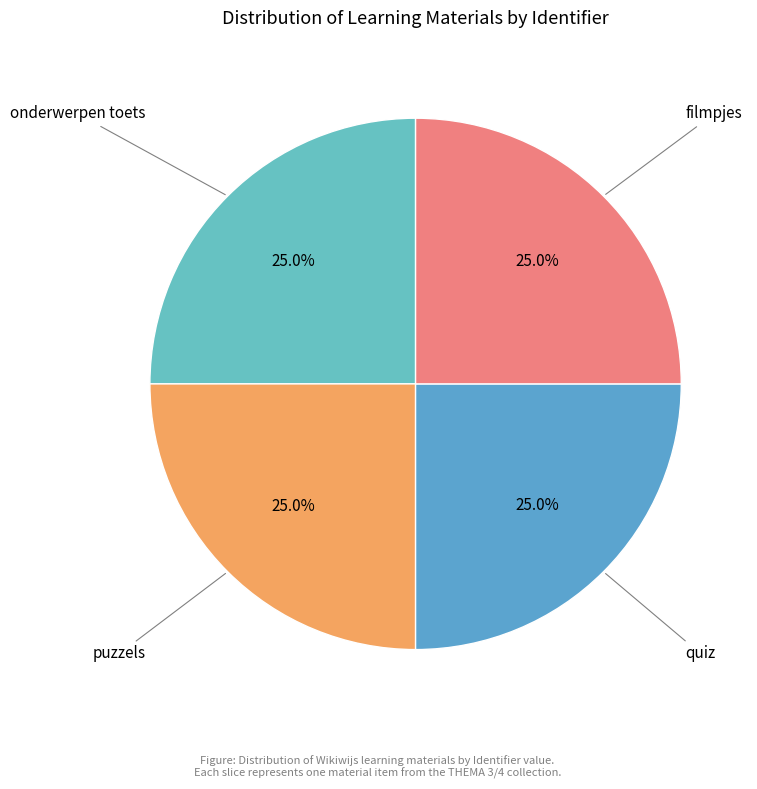

How many slices are in this pie chart?

4